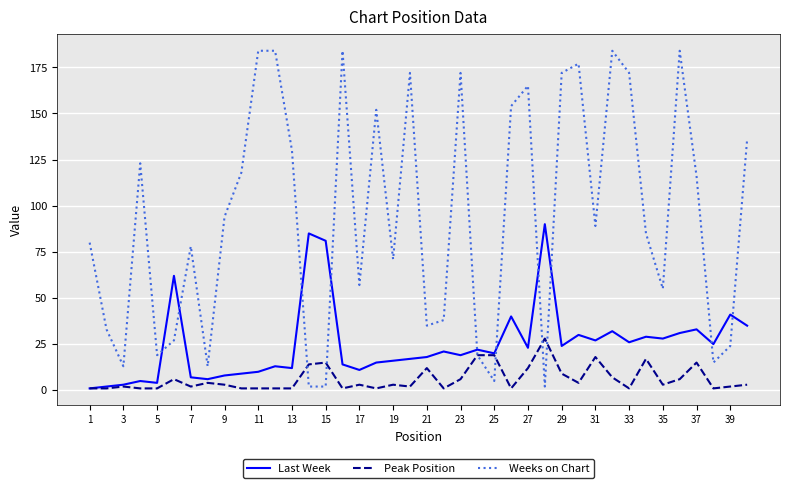

Which series has the widest spread of values?

Weeks on Chart